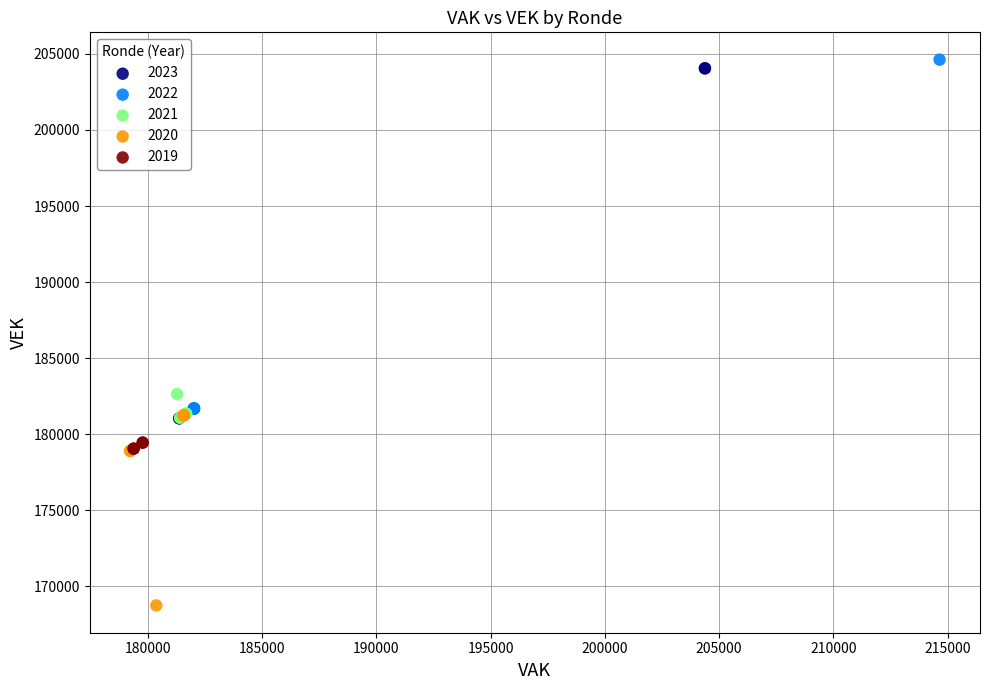

Which series contains the lowest Y value?

2020